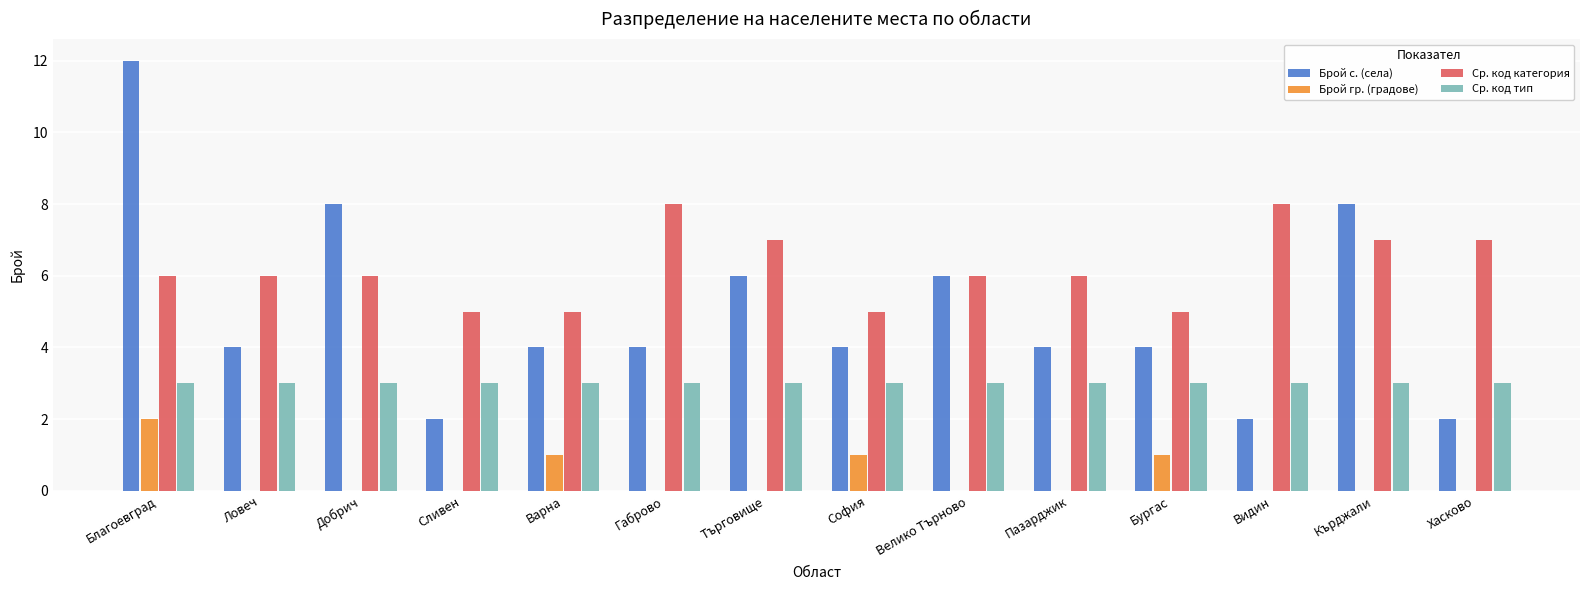

Which series has the widest spread of values?

Брой с. (села)